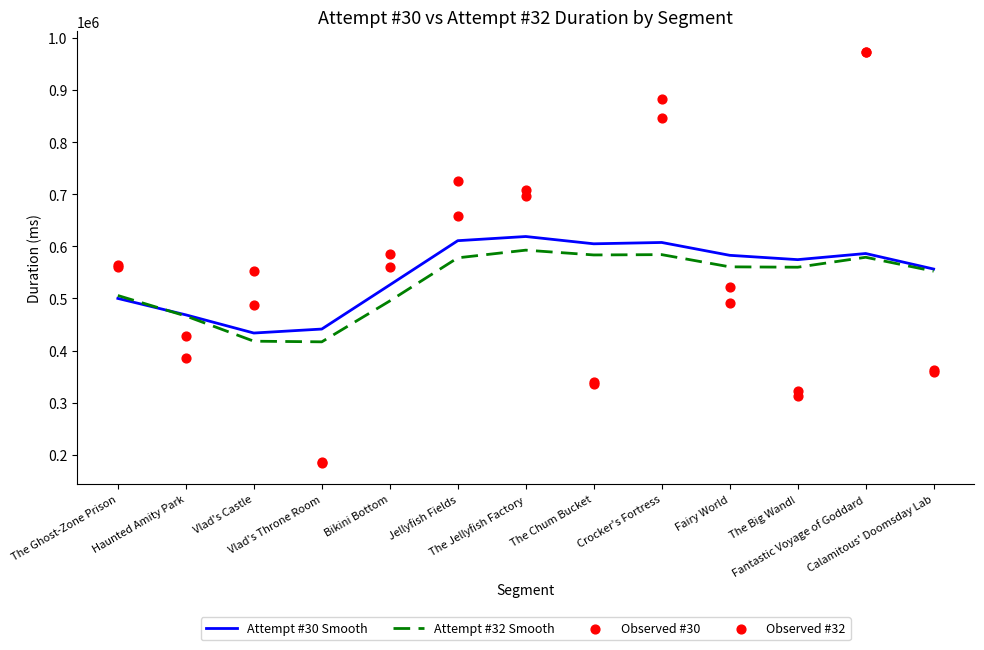

At which category is the sum across all series the highest?

Fantastic Voyage of Goddard